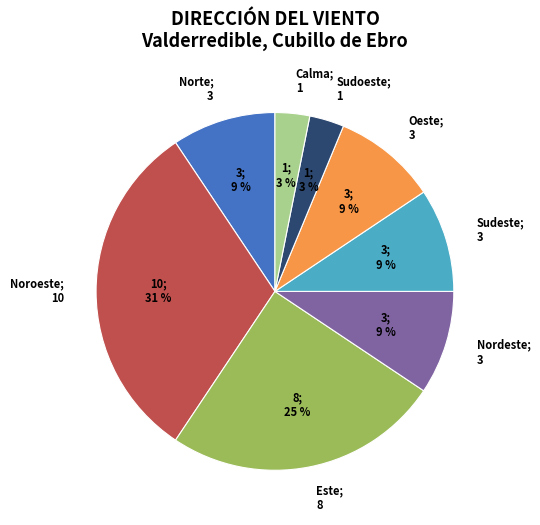

Count the number of slices in the pie.

8